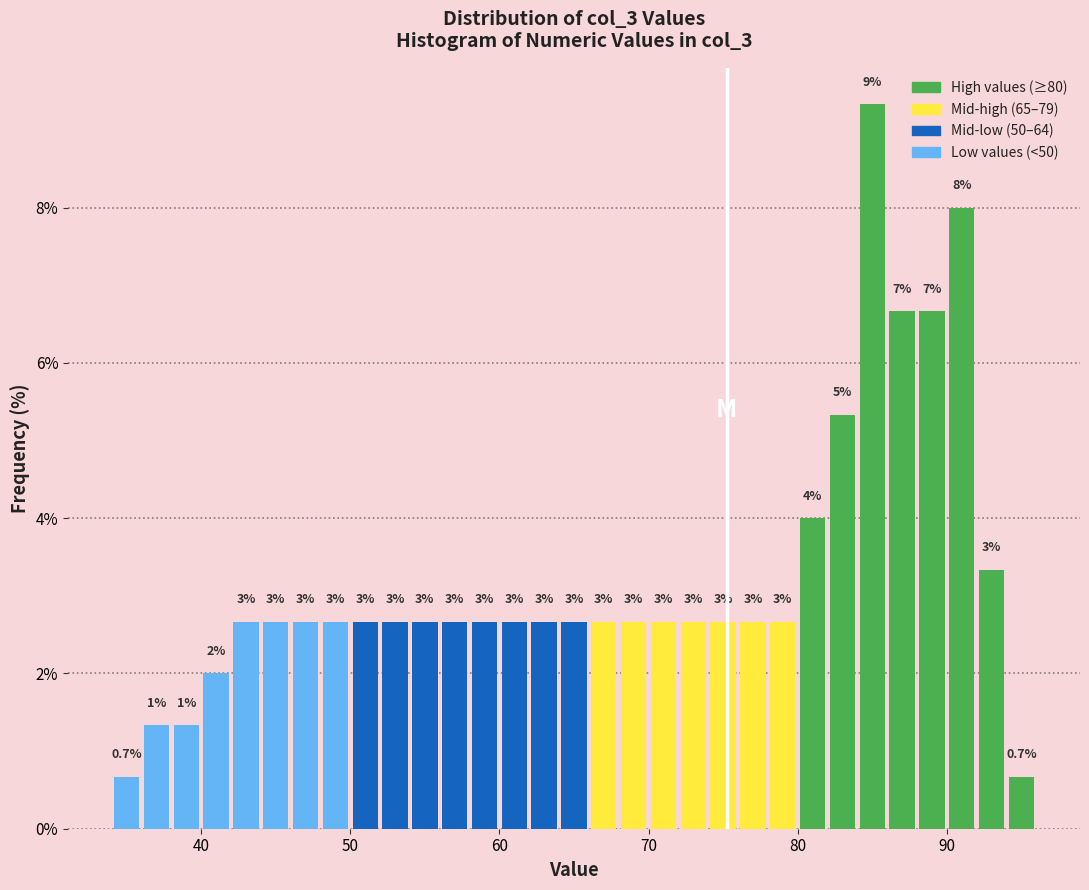

Around what value on the x-axis is the tallest bar? Give the approximate position of its centre, as read against the axis.

85